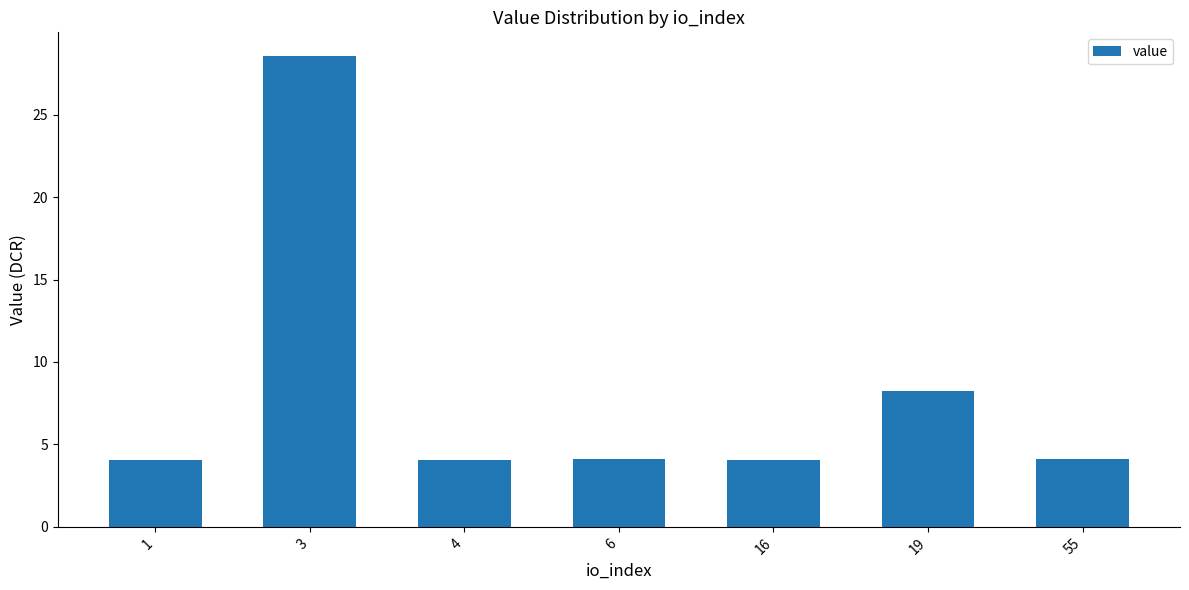

Does the chart contain any negative values?

No